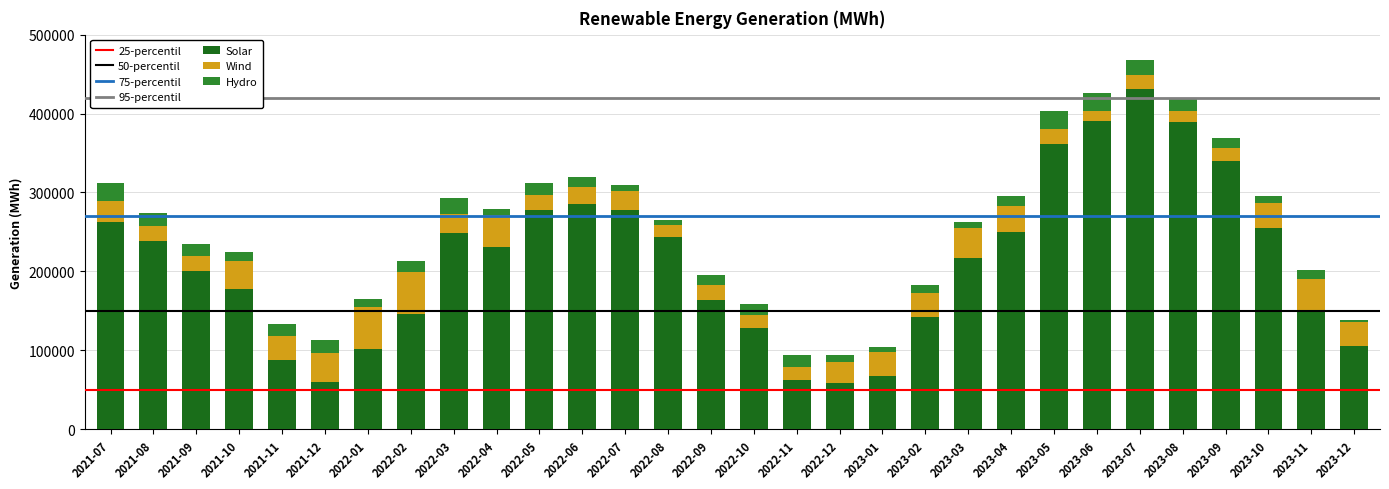

Does the chart contain any negative values?

No